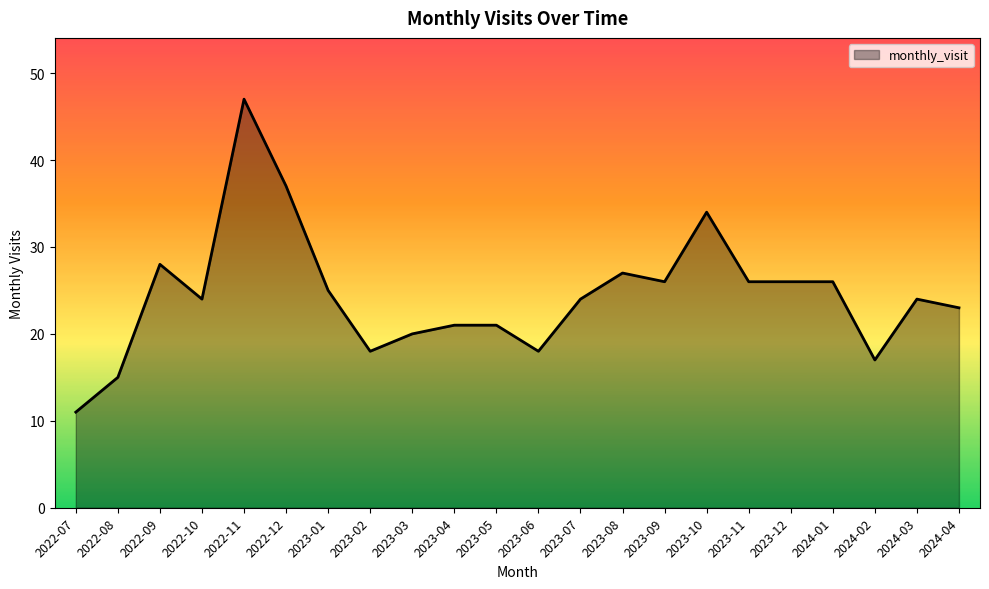

What is the ratio of the value at 2023-05 to the value at 2024-04?

0.9